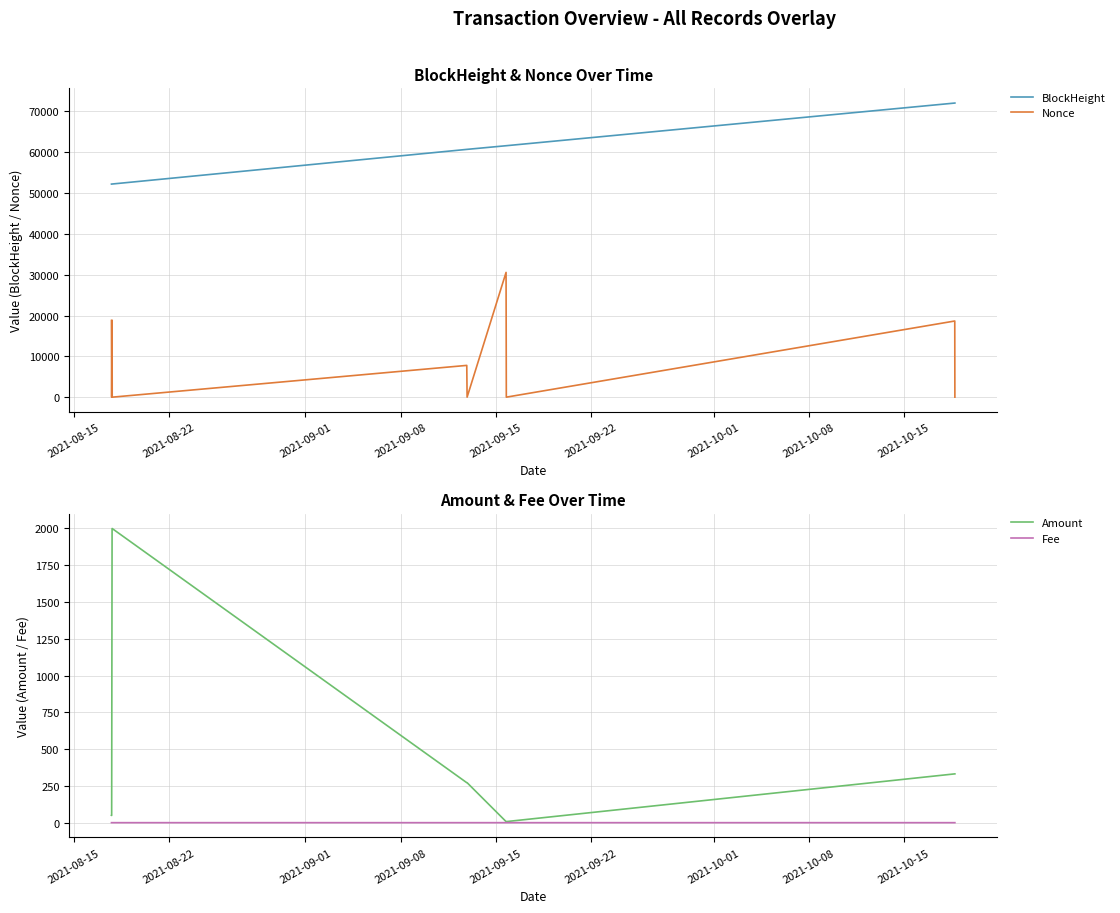

True or false: Nonce and BlockHeight intersect in this chart.

False